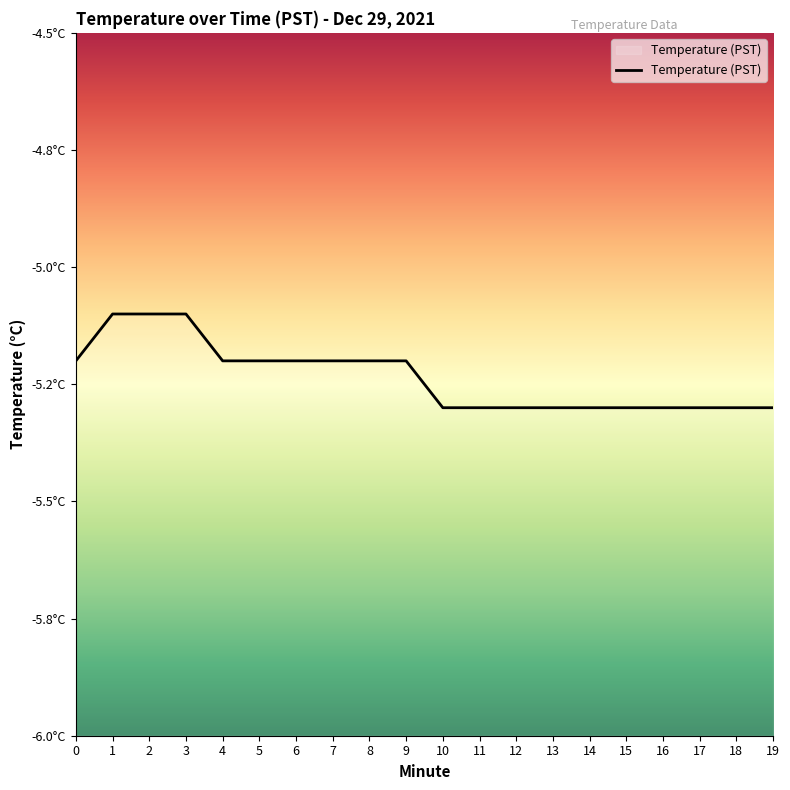

What is the sum of all values?

-104.7